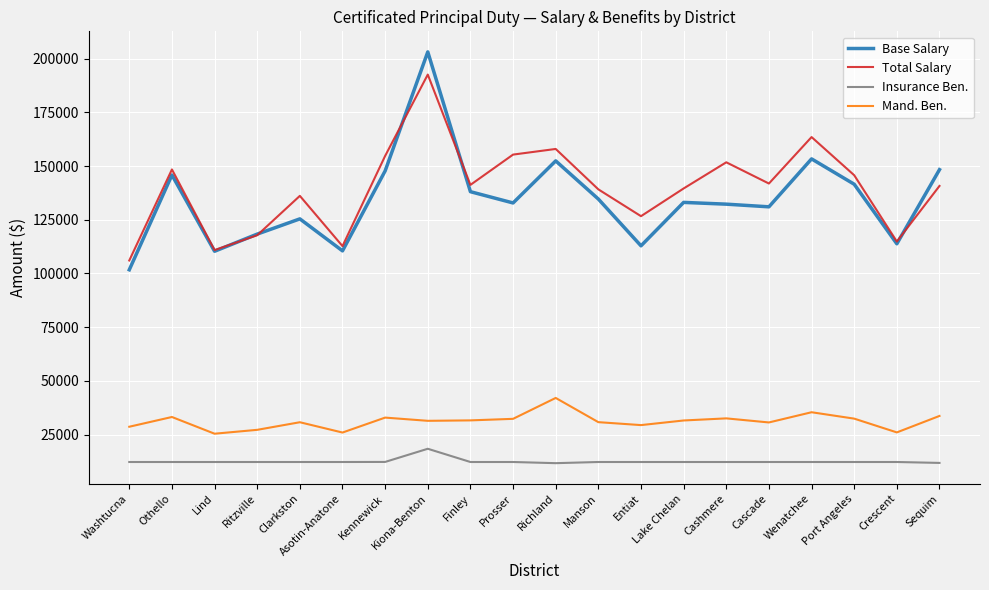

Rank the series by their maximum value, from lowest to highest.

Insurance Ben., Mand. Ben., Total Salary, Base Salary